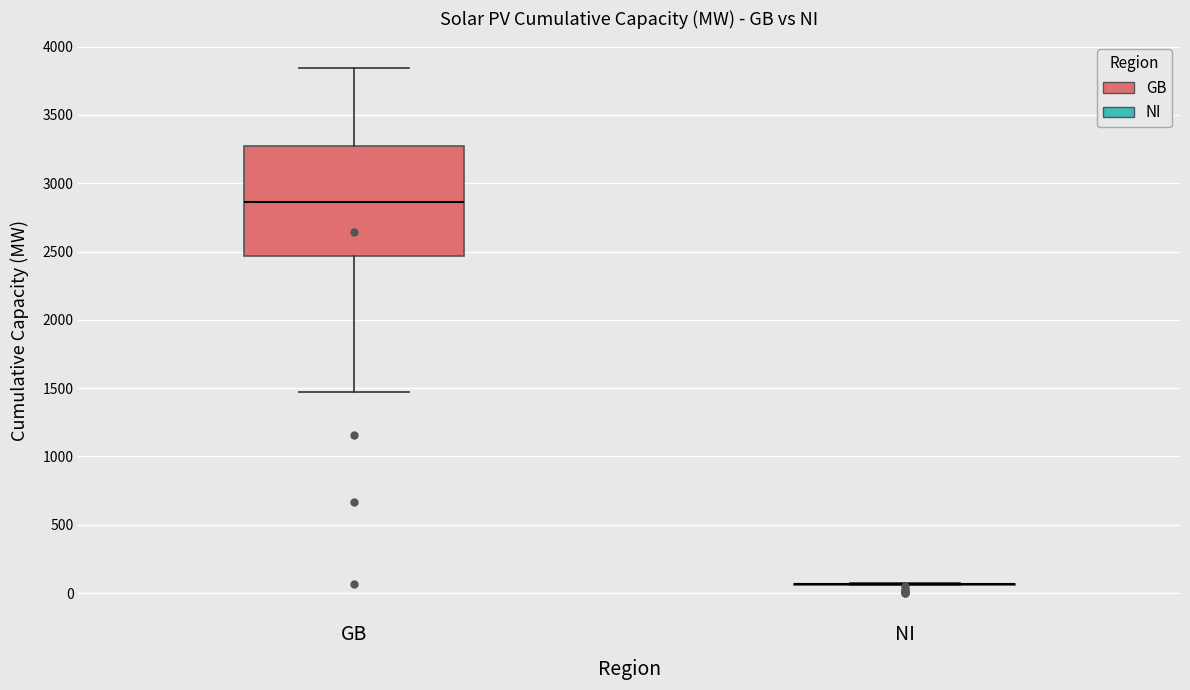

Reading left to right, read every box against the y-axis: the position of its median line, the range the box covers, and the ends of its whiskers. The values are not printed on the chart, so give them approximately, as read against the axis.

GB: median 2850, box 2450 to 3250, whiskers 1450 to 3850
NI: box collapsed to a line at 50, whiskers 50 to 100